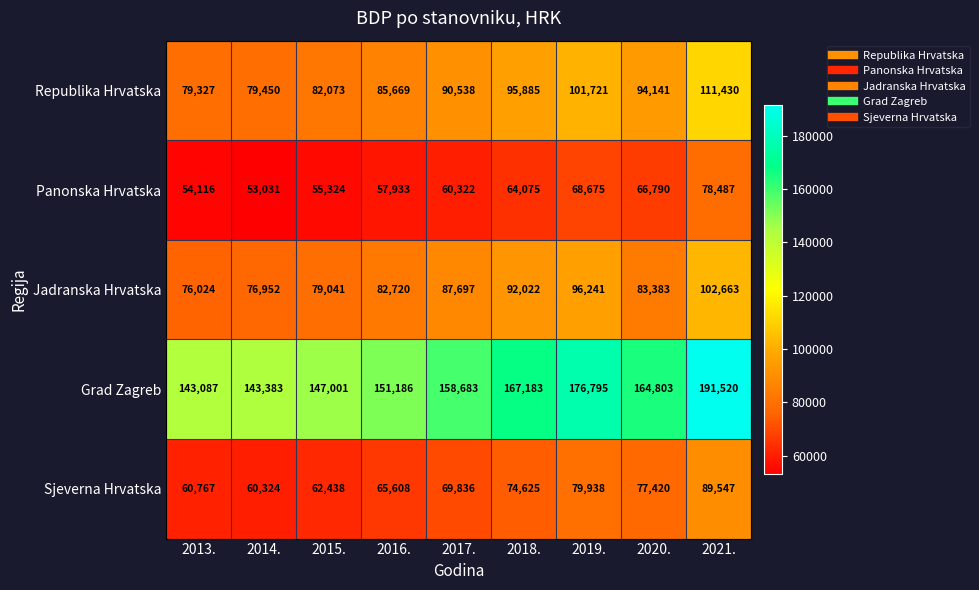

Count the number of data series in this chart.

5